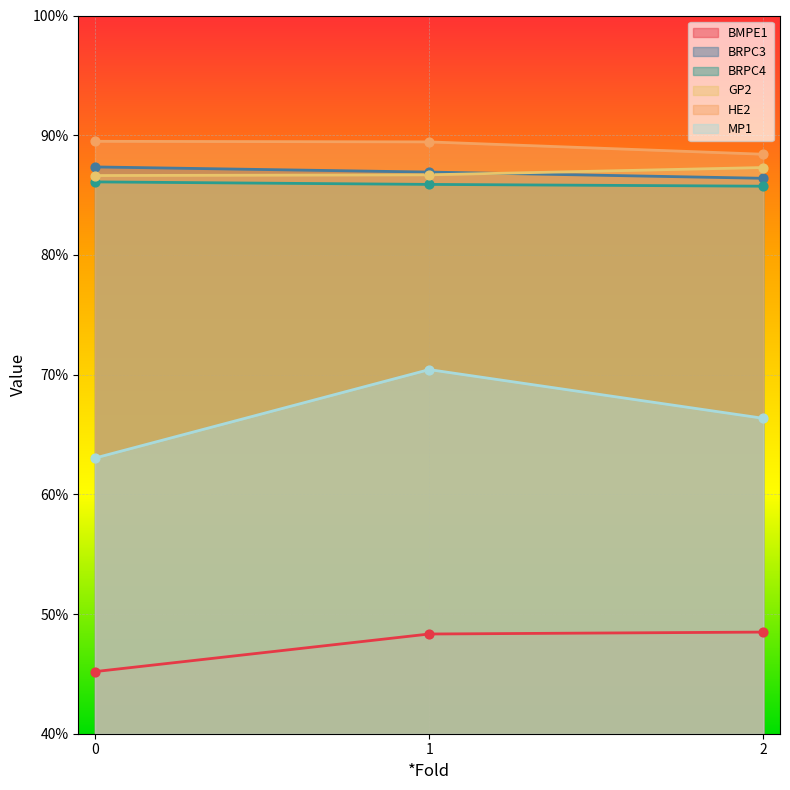

Which series reaches the maximum Y coordinate?

HE2